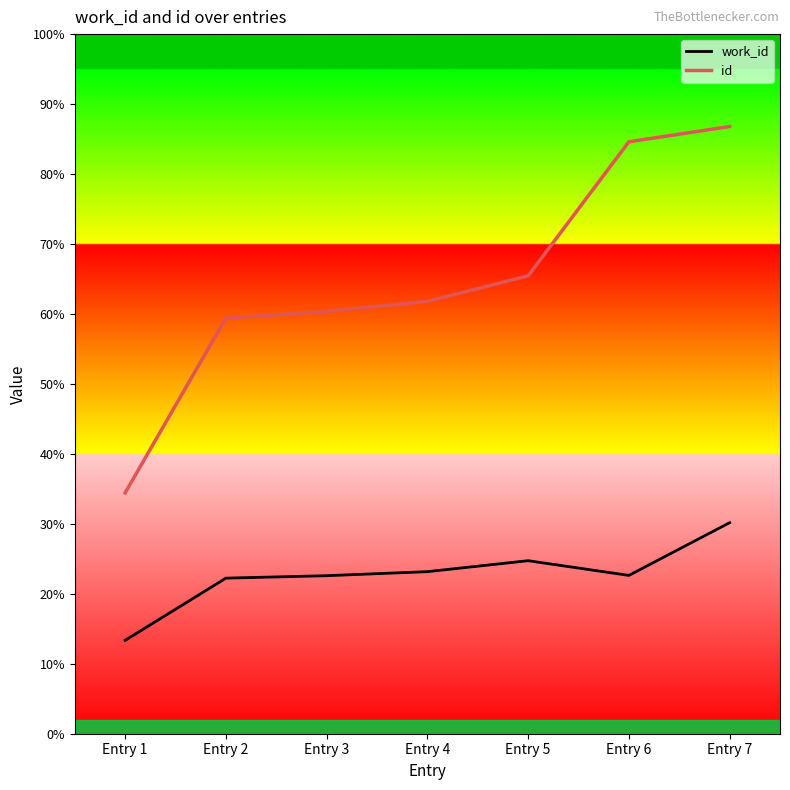

Is the value of work_id at Entry 5 greater than the value of id at Entry 3?

No